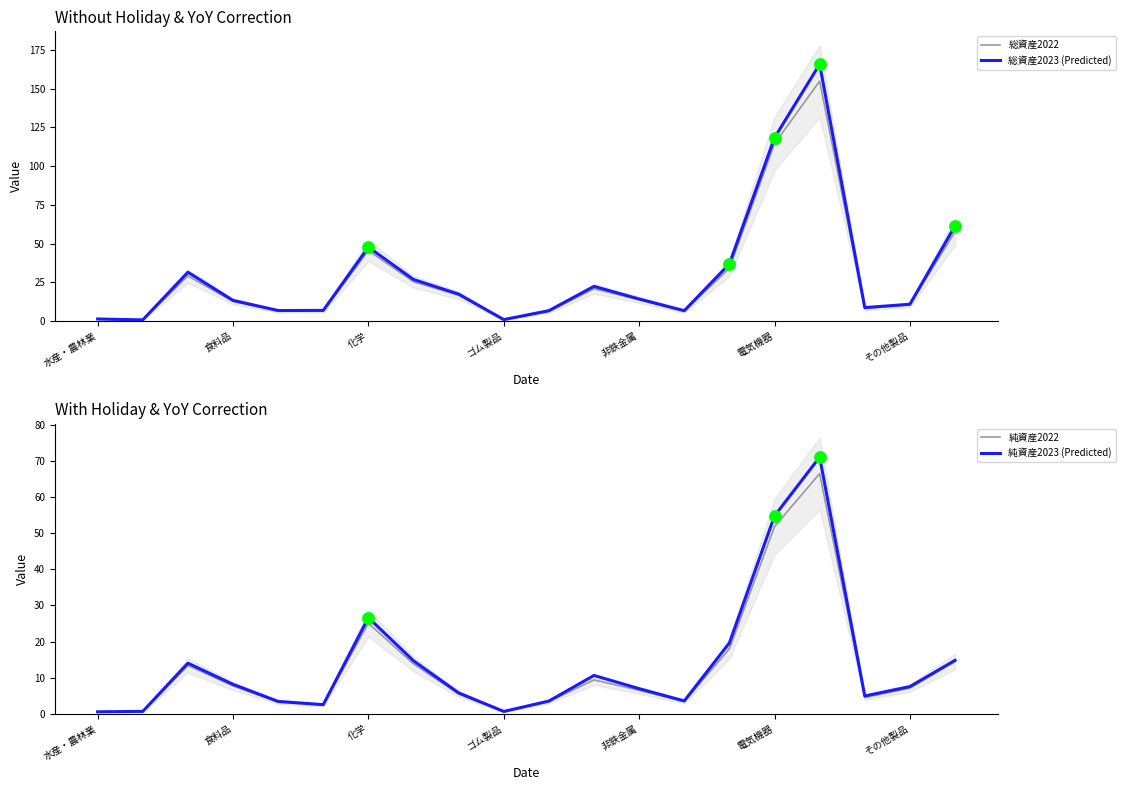

The value of 総資産2023 (Predicted) at その他製品 is 17.9. True or false?

False